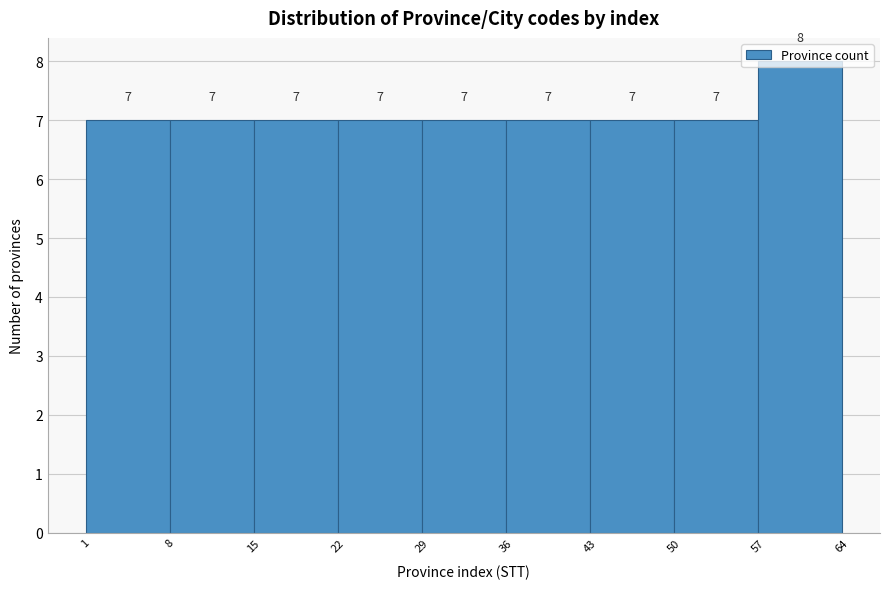

Reading left to right, transcribe this chart: for each bar, give the range it covers on the x-axis and its height.

1 to 8: 7
8 to 15: 7
15 to 22: 7
22 to 29: 7
29 to 36: 7
36 to 43: 7
43 to 50: 7
50 to 57: 7
57 to 64: 8